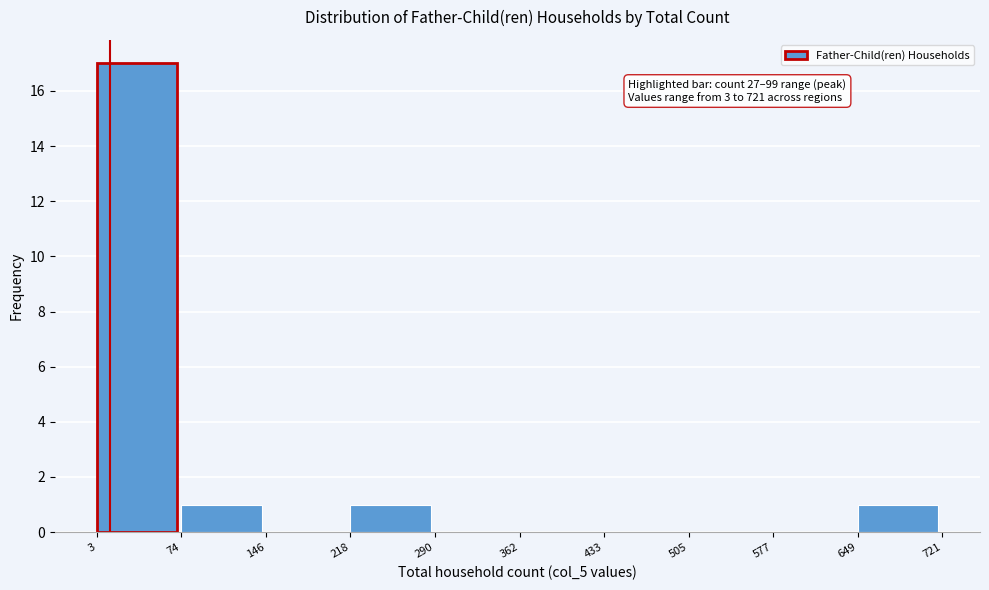

Over which range of the x-axis is the bar tallest?

3 to 74